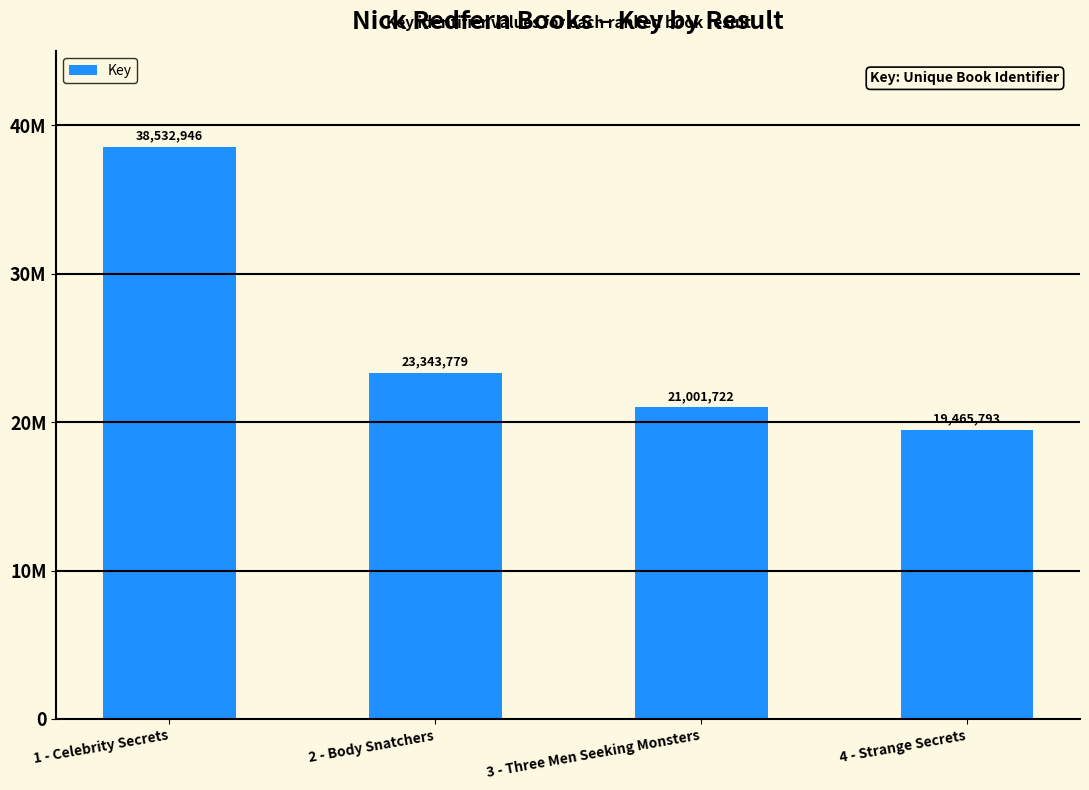

What is the sum of the values at 4 - Strange Secrets and 3 - Three Men Seeking Monsters?

40467515